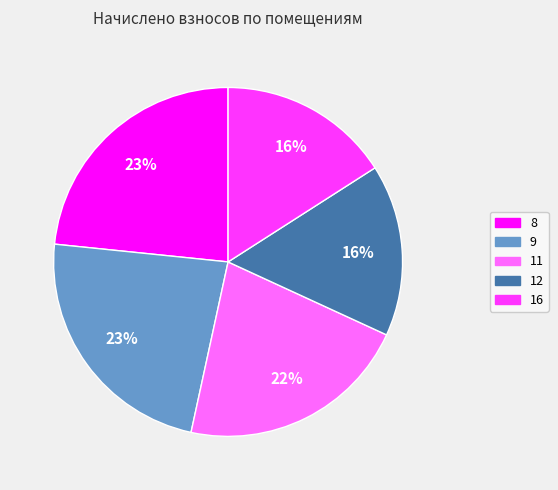

To the nearest percent, what is the difference between the 11 and 12 slice percentages?

6%